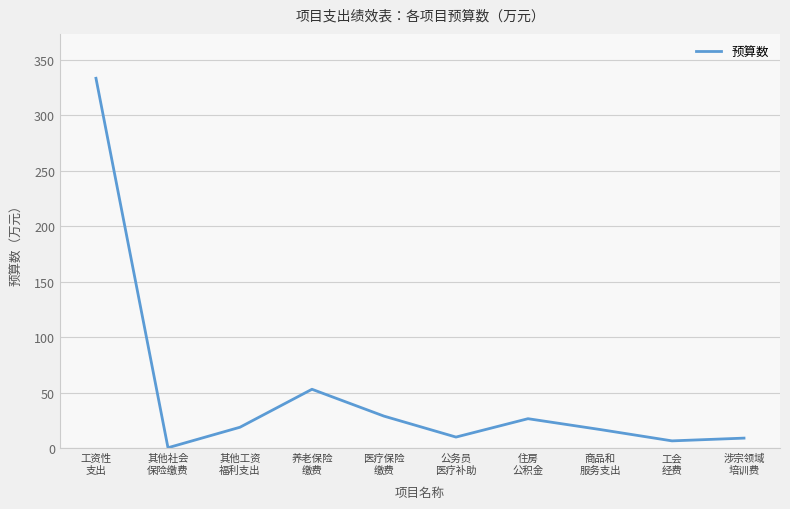

Which has a higher value, 其他社会
保险缴费 or 商品和
服务支出?

商品和
服务支出